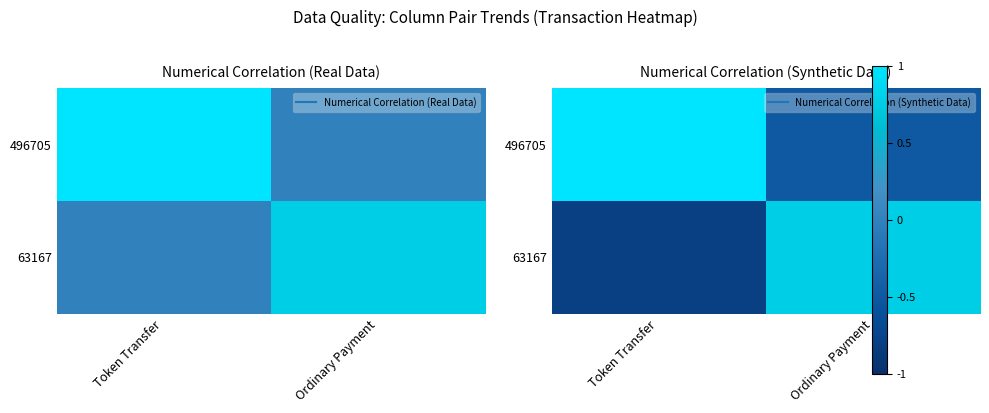

What is the difference between the highest and lowest values at Token Transfer?

1.8